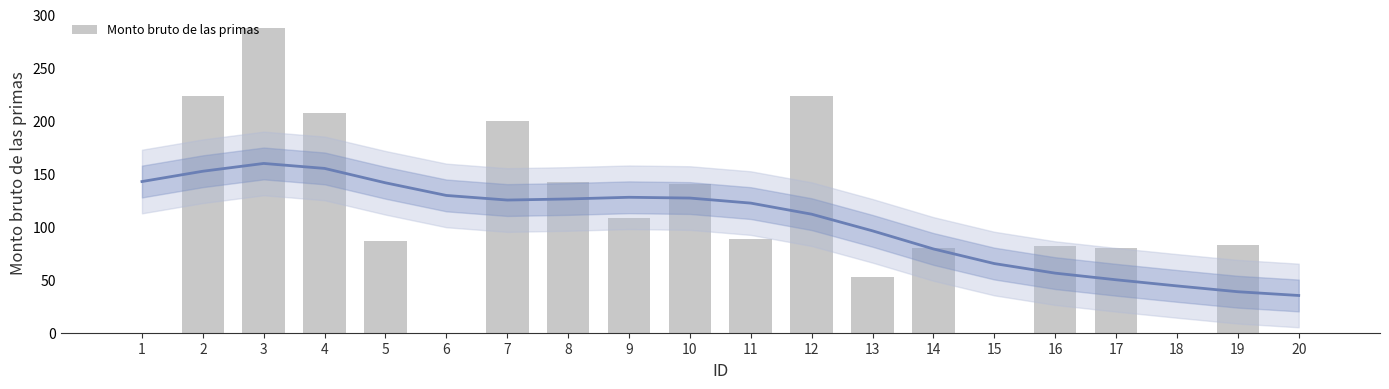

Where does the data first go above 86?

2